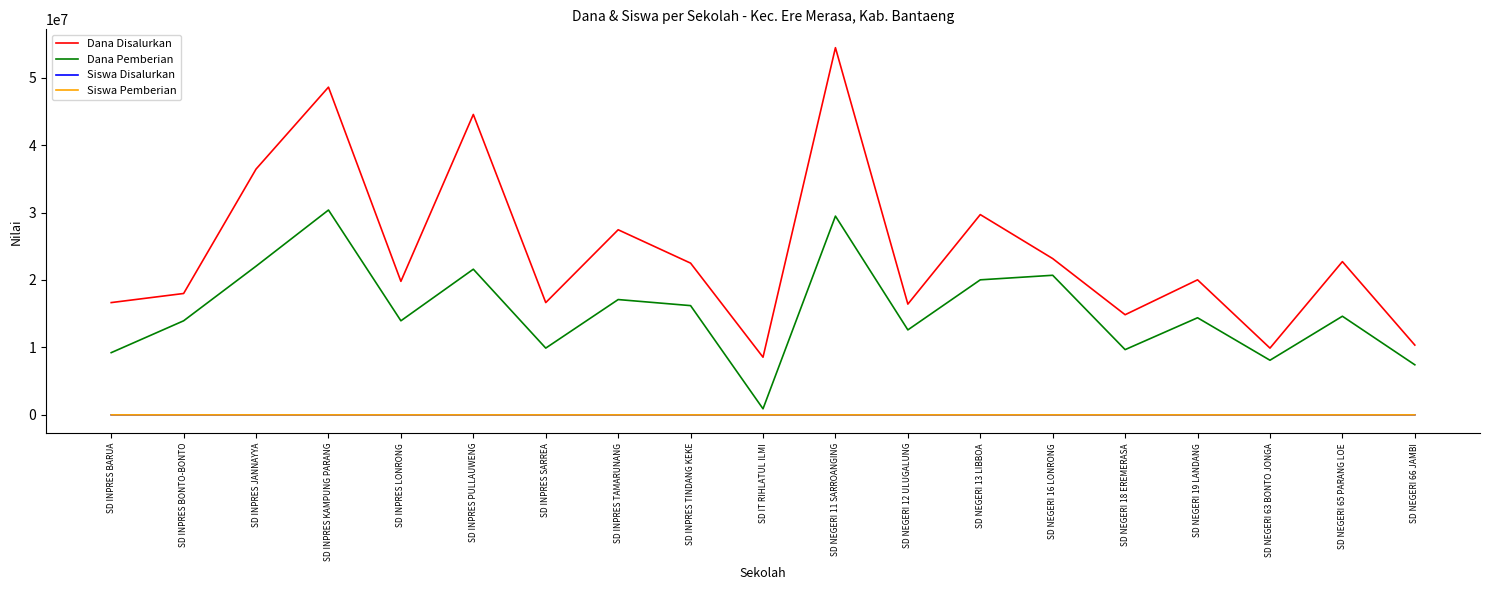

True or false: Dana Disalurkan has a value of 8550000 at SD IT RIHLATUL ILMI.

True